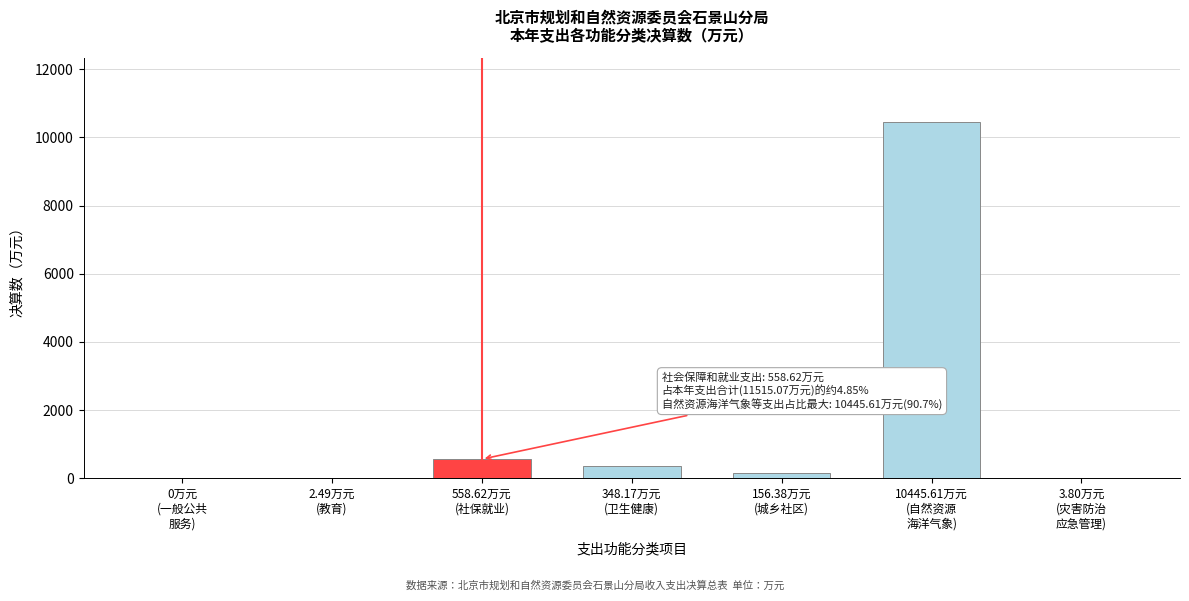

What is the sum of all values?

11515.1